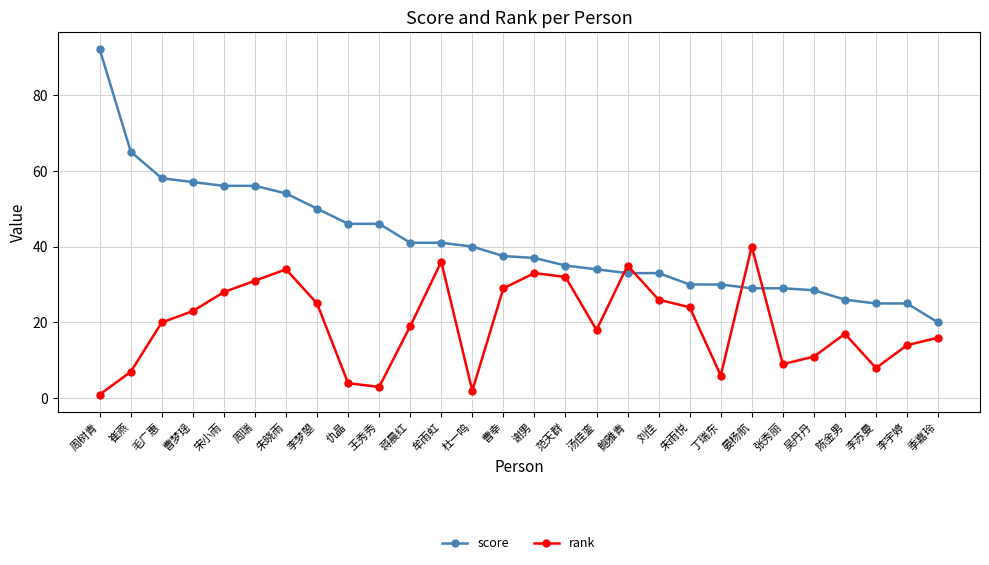

Does the chart have visible grid lines?

Yes